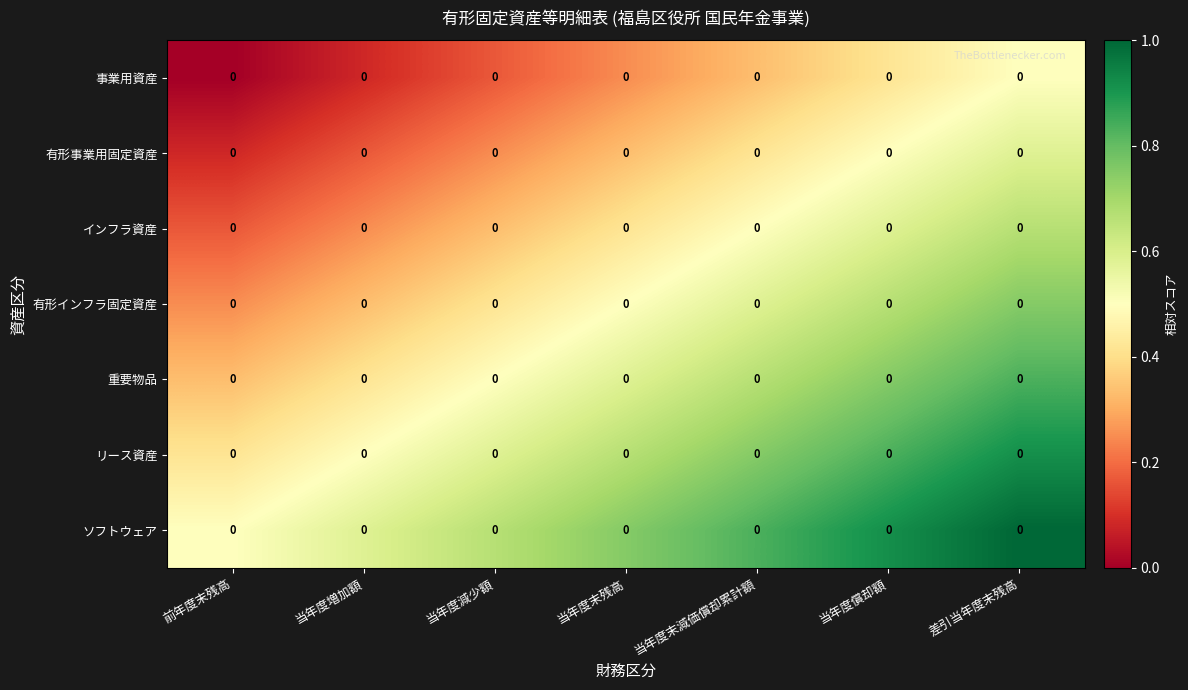

Count the number of data series in this chart.

7